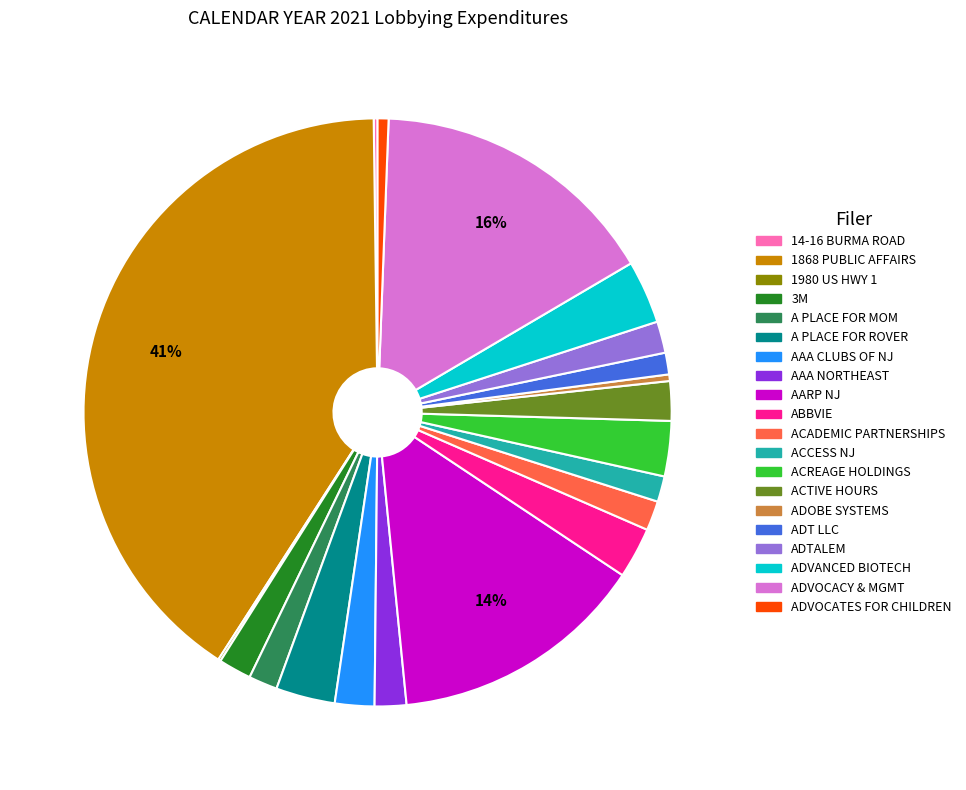

To the nearest percent, what is the difference between the largest and smallest slice percentages?

41%